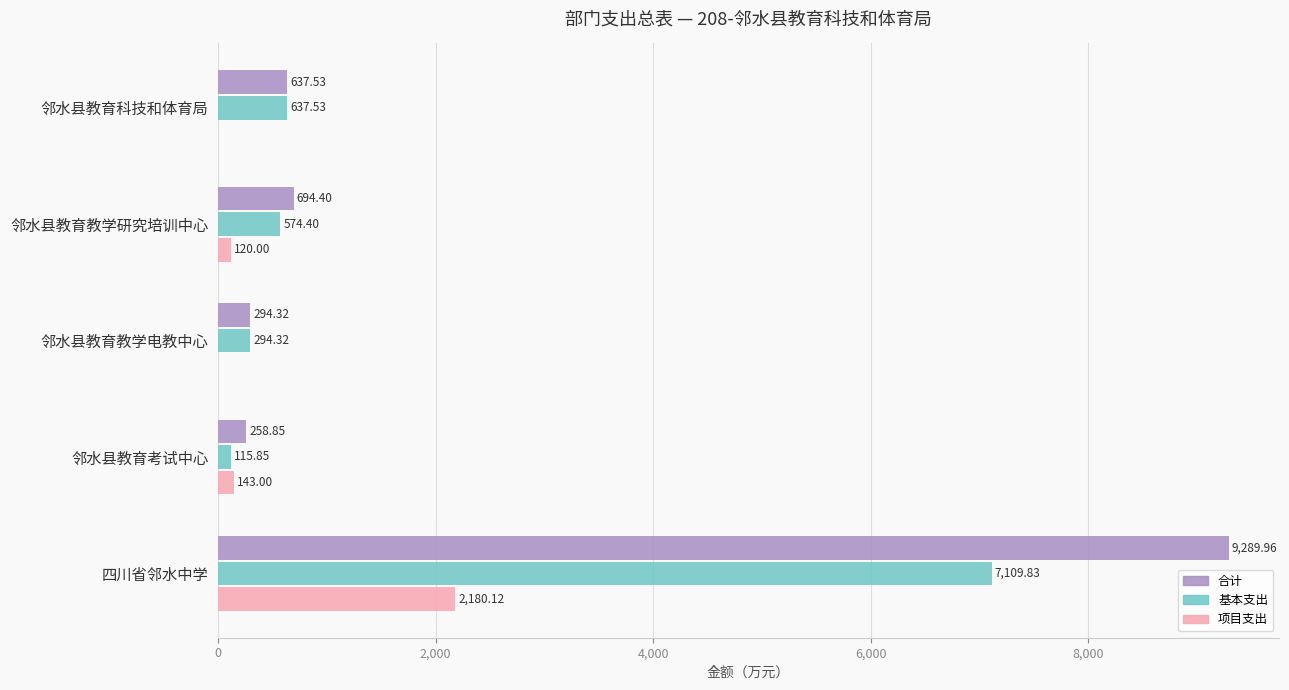

What is the sum of all 基本支出 values?

8731.9